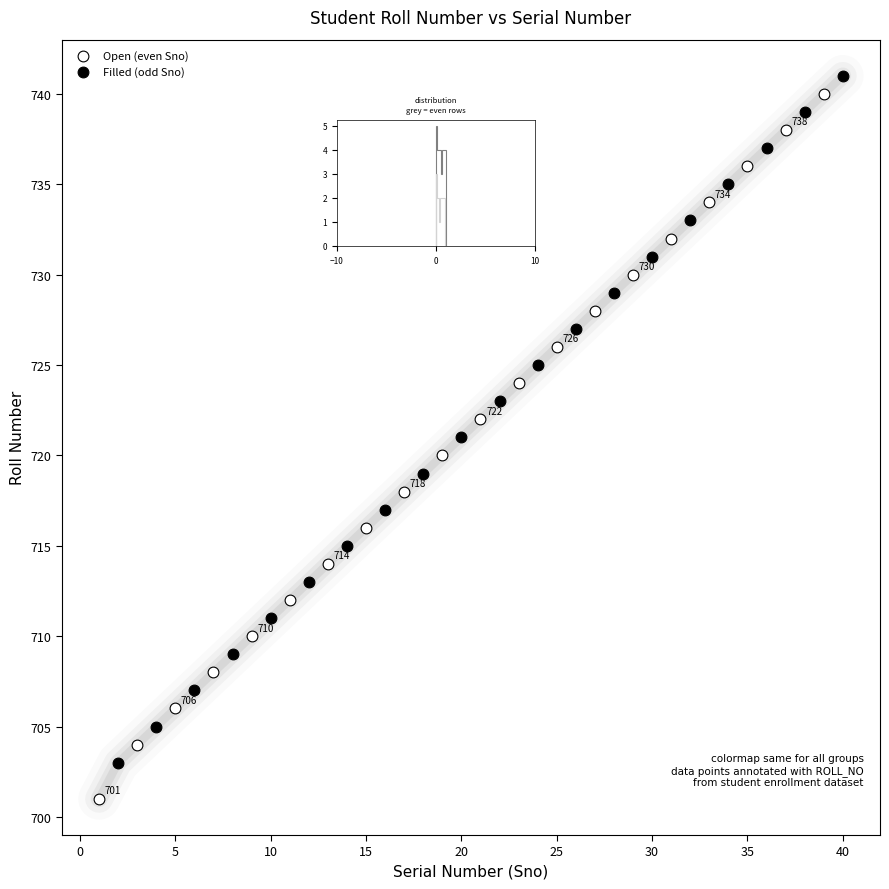

What are all the series names shown in the legend?

Open (even Sno), Filled (odd Sno)